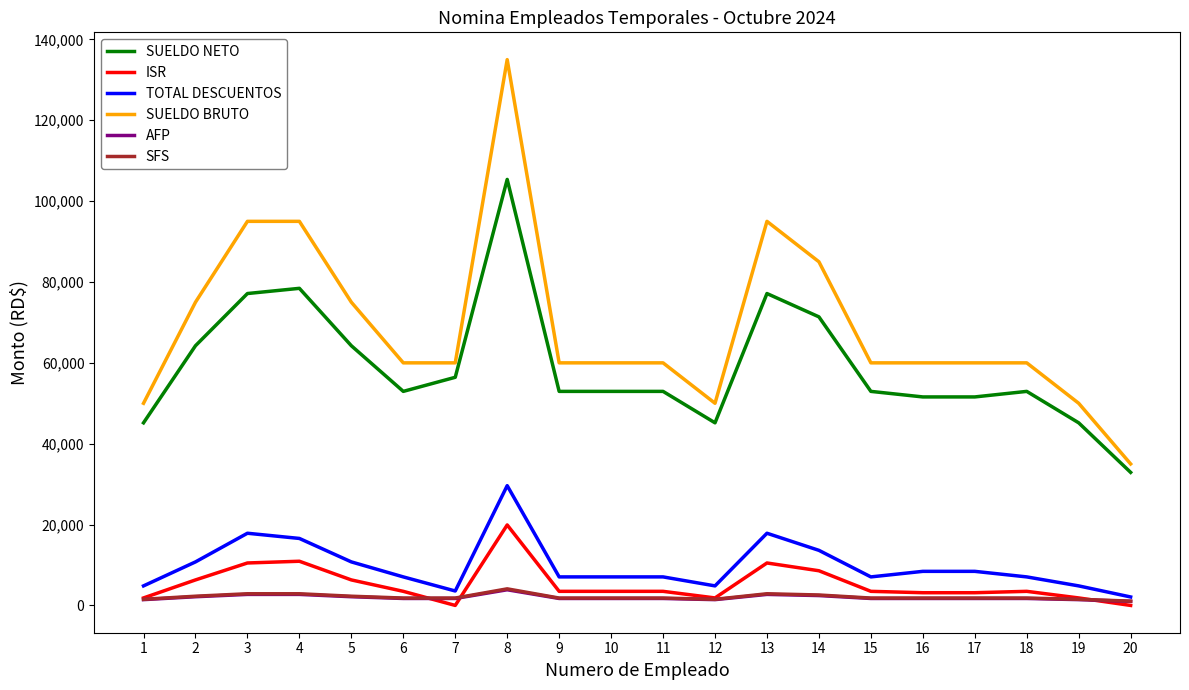

At which category is the sum across all series the highest?

8